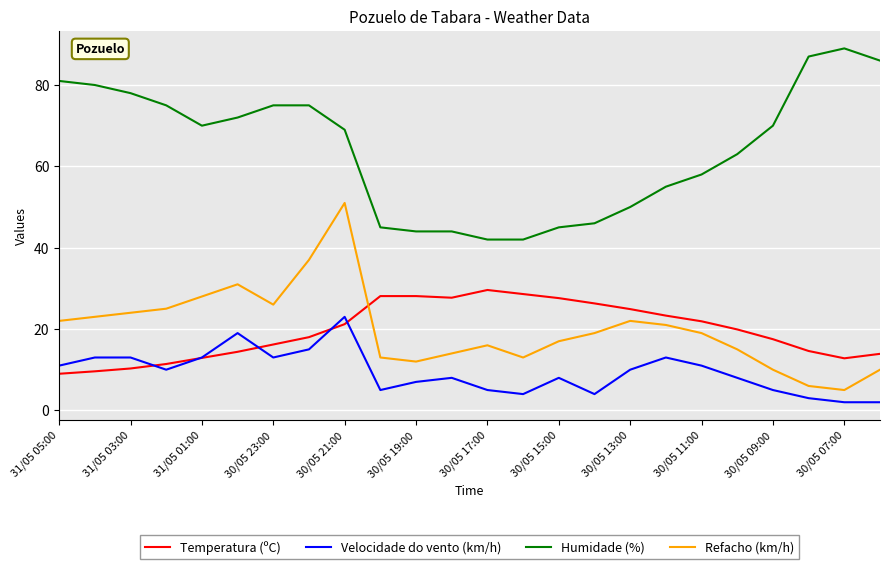

What is the minimum value for Velocidade do vento (km/h)?

2.0